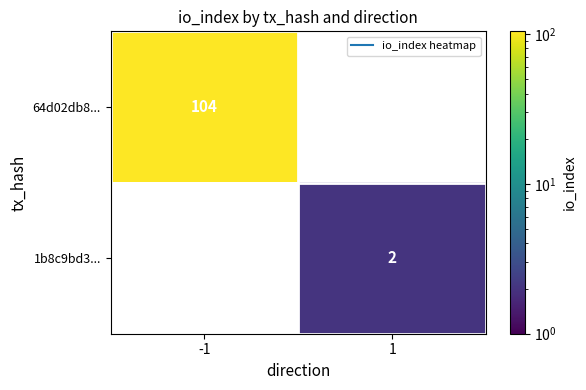

Which category has the highest value in the 1b8c9bd3... series?

-1